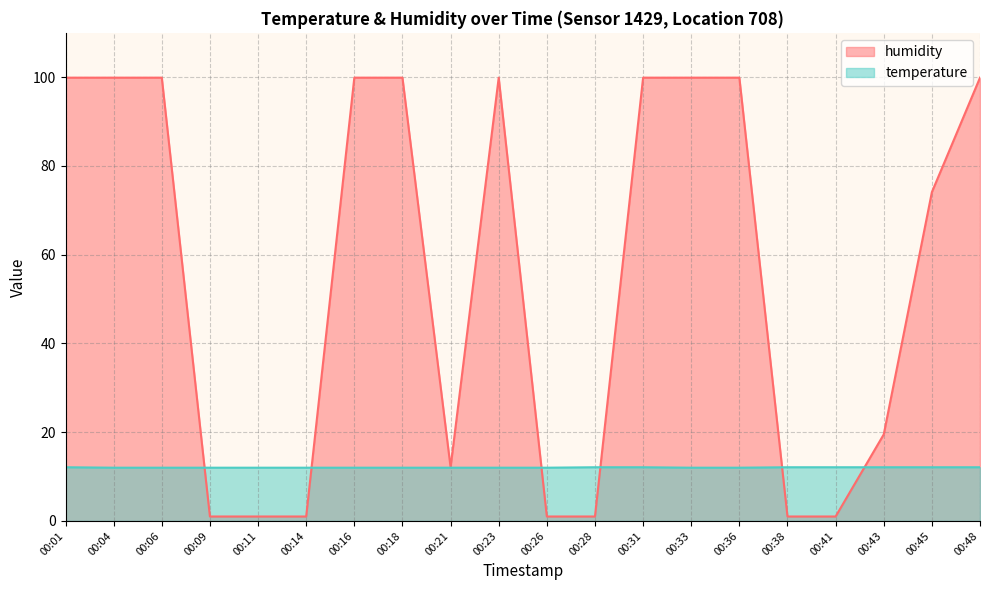

After their last crossing, which series has the higher values: temperature or humidity?

humidity